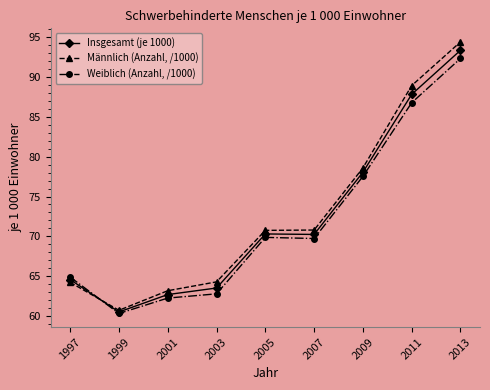

What are all the series names shown in the legend?

Insgesamt (je 1000), Männlich (Anzahl, /1000), Weiblich (Anzahl, /1000)